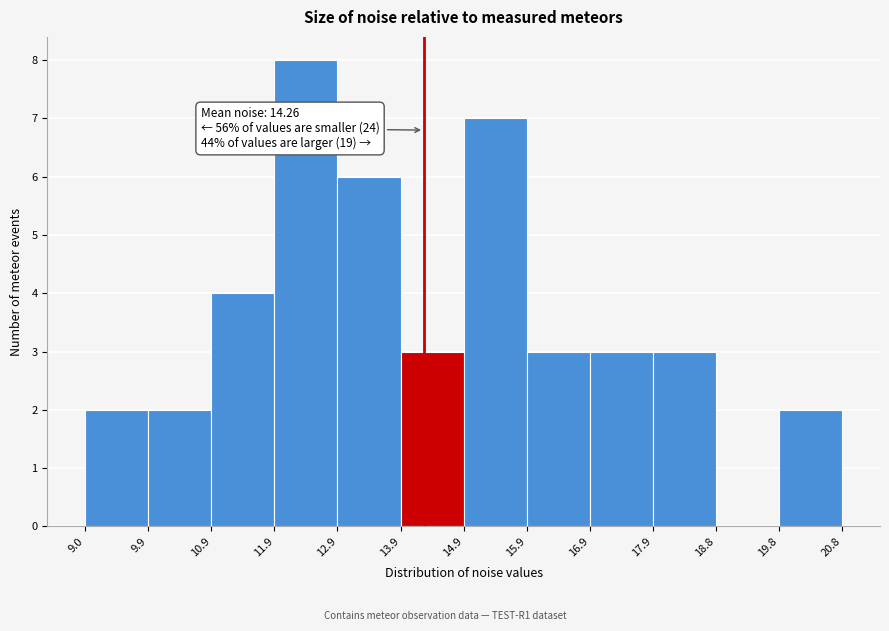

Which range on the x-axis has the tallest bar?

11.9 to 12.9